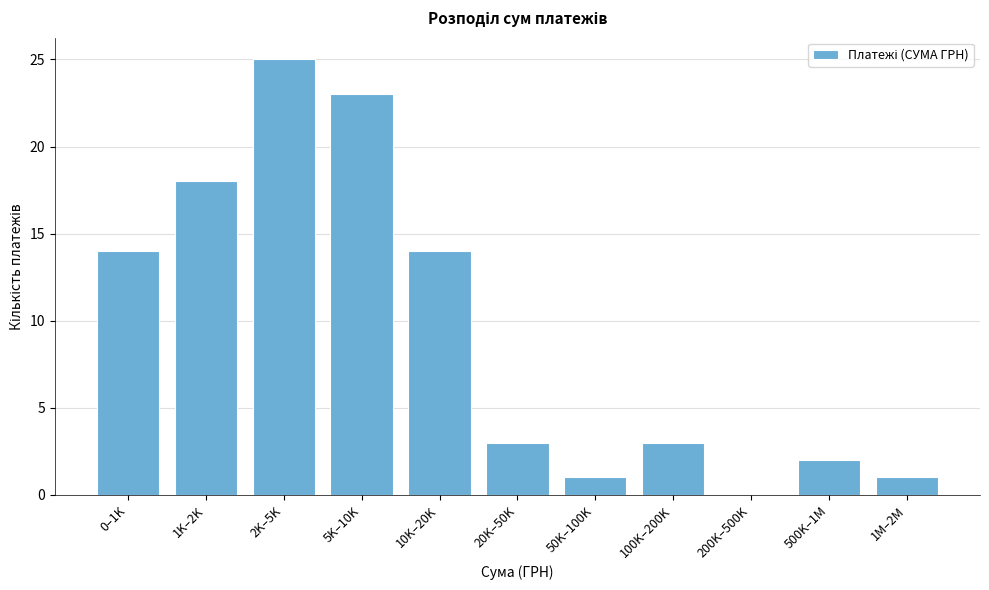

Reading right to left, what are all the values shown in this chart?

1M–2M=1	500K–1M=2	200K–500K=0	100K–200K=3	50K–100K=1	20K–50K=3	10K–20K=14	5K–10K=23	2K–5K=25	1K–2K=18	0–1K=14